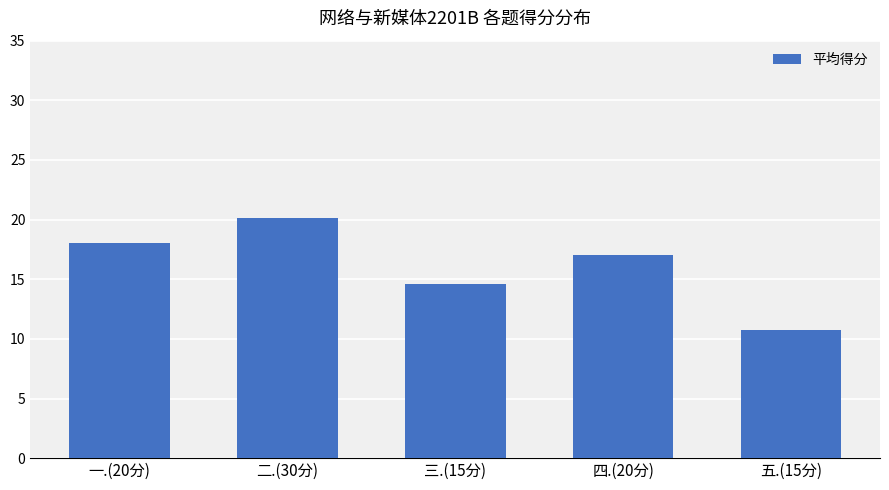

Approximately how many times larger is the value at 四.(20分) compared to 一.(20分)?

0.9